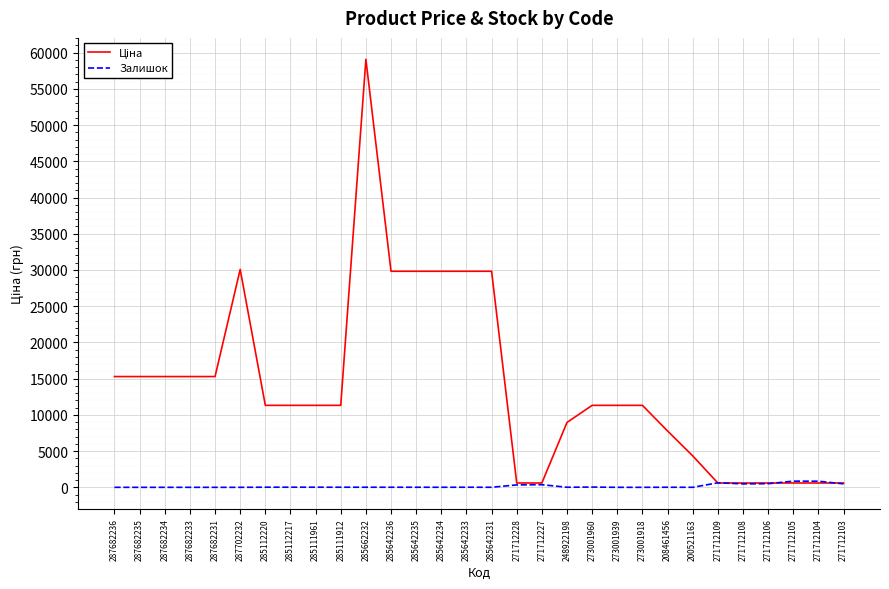

What is the difference between the highest and lowest values at 273001918?

11312.5